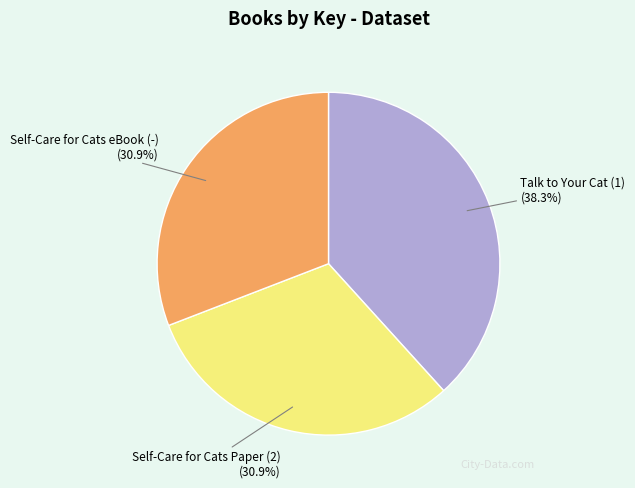

Is it true that Talk to Your Cat (1) is 53% of the pie?

False